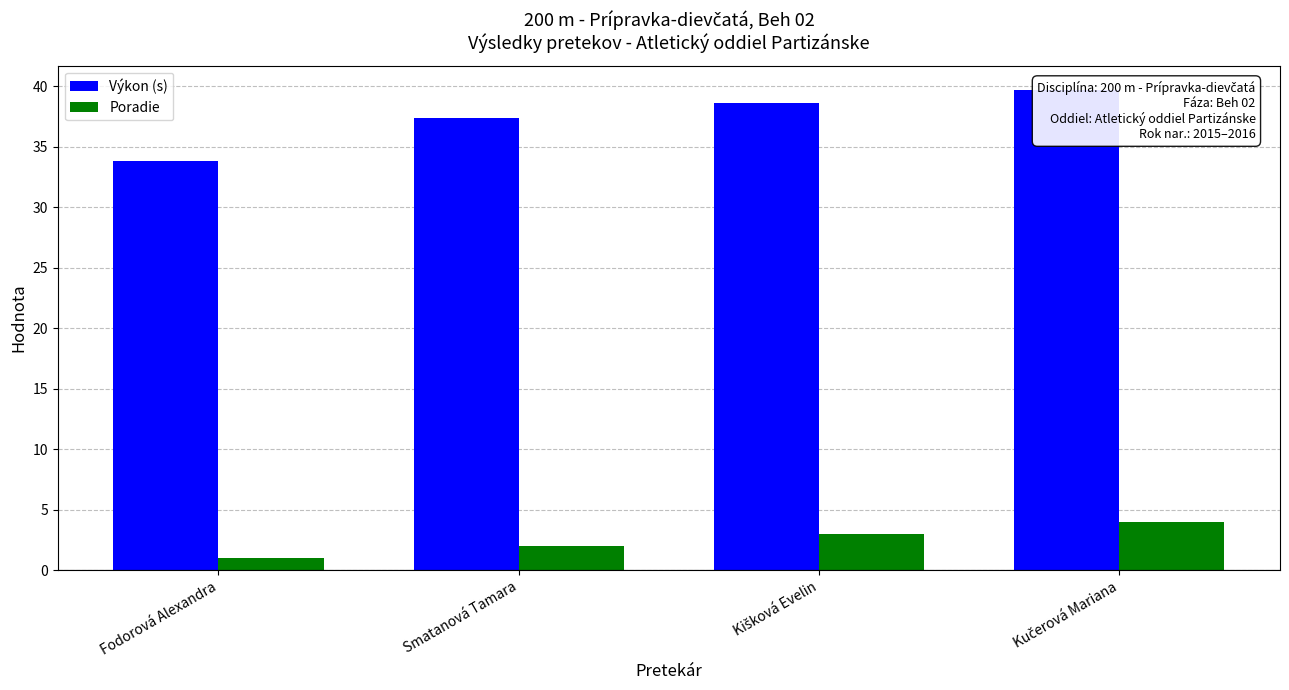

Count the number of categories in the chart.

4